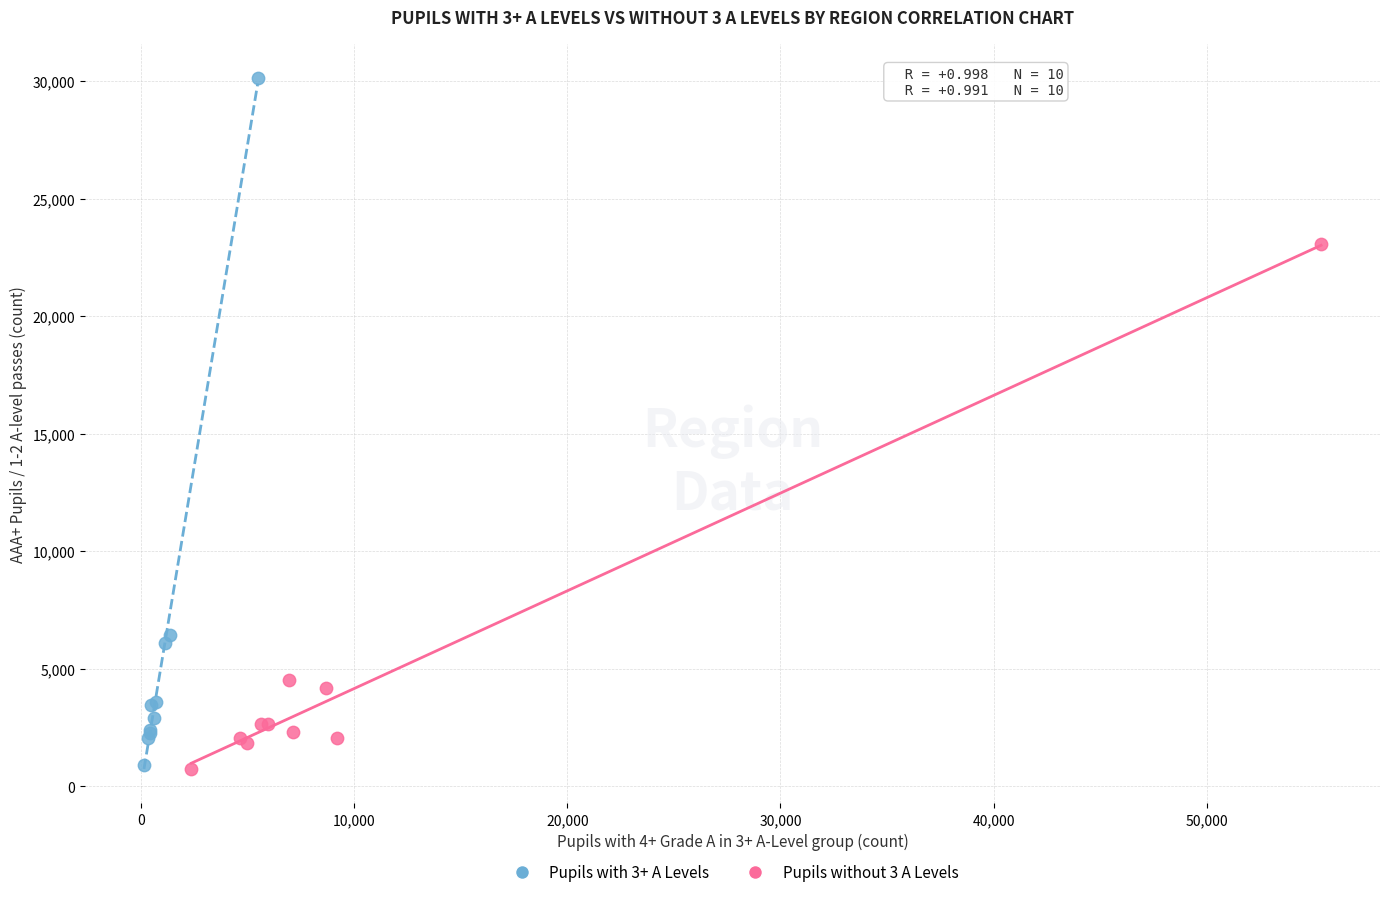

Which series has the largest Y range (max minus min)?

Pupils with 3+ A Levels